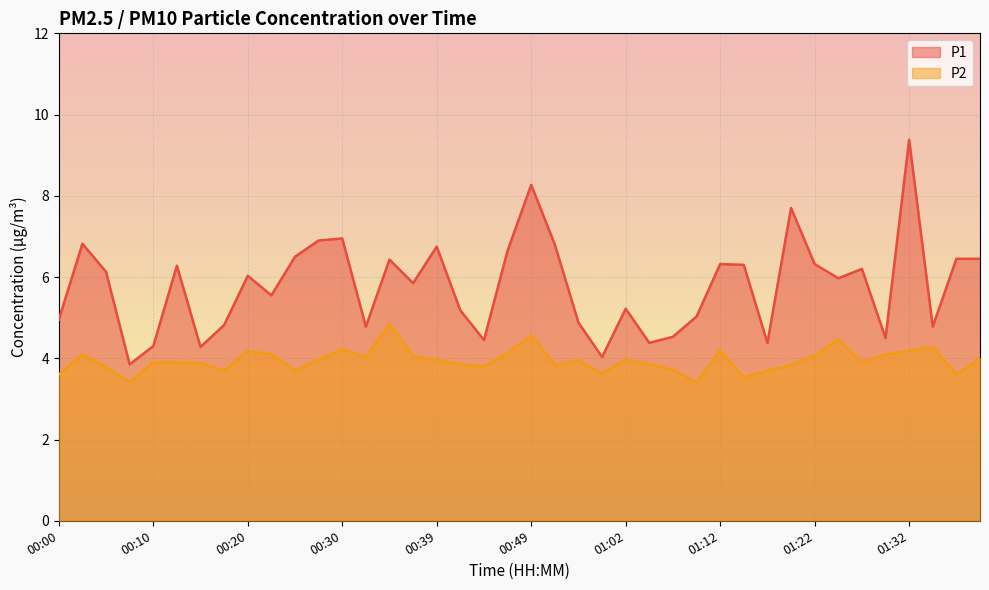

The value of P1 at 01:39 is 6.5. True or false?

True